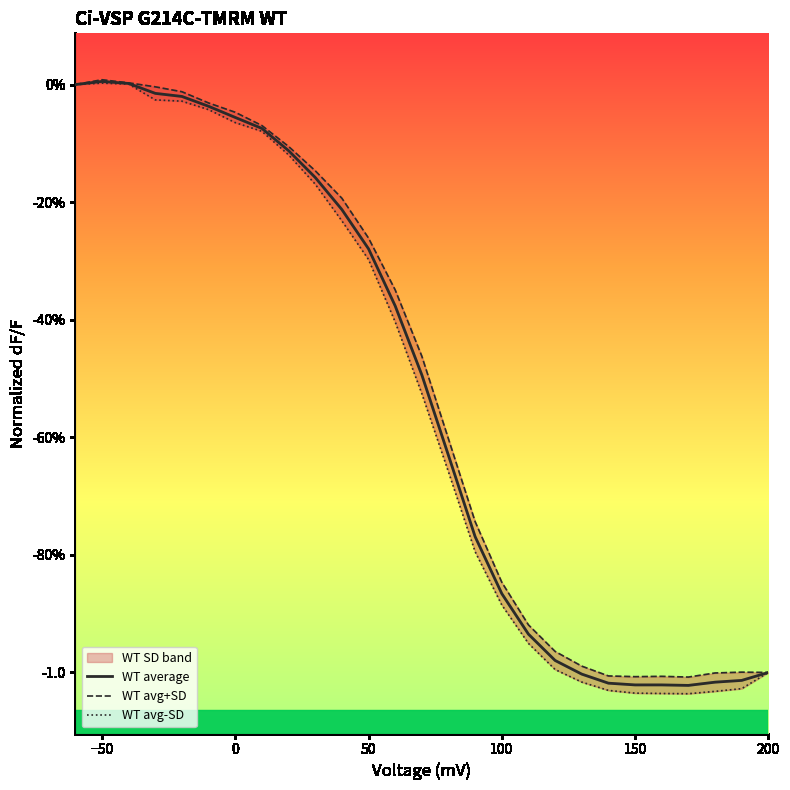

True or false: WT avg-SD and WT avg+SD intersect in this chart.

False